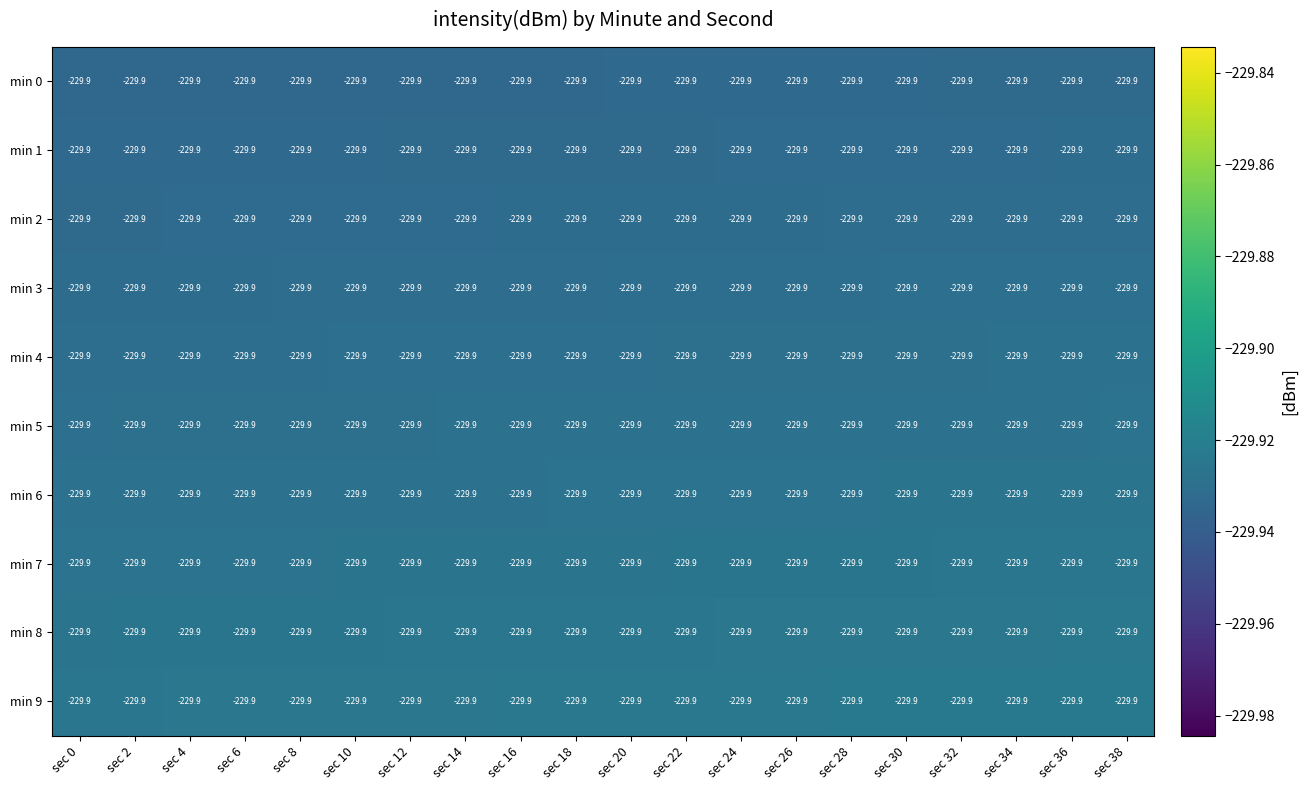

At which category is the sum across all series the highest?

sec 38